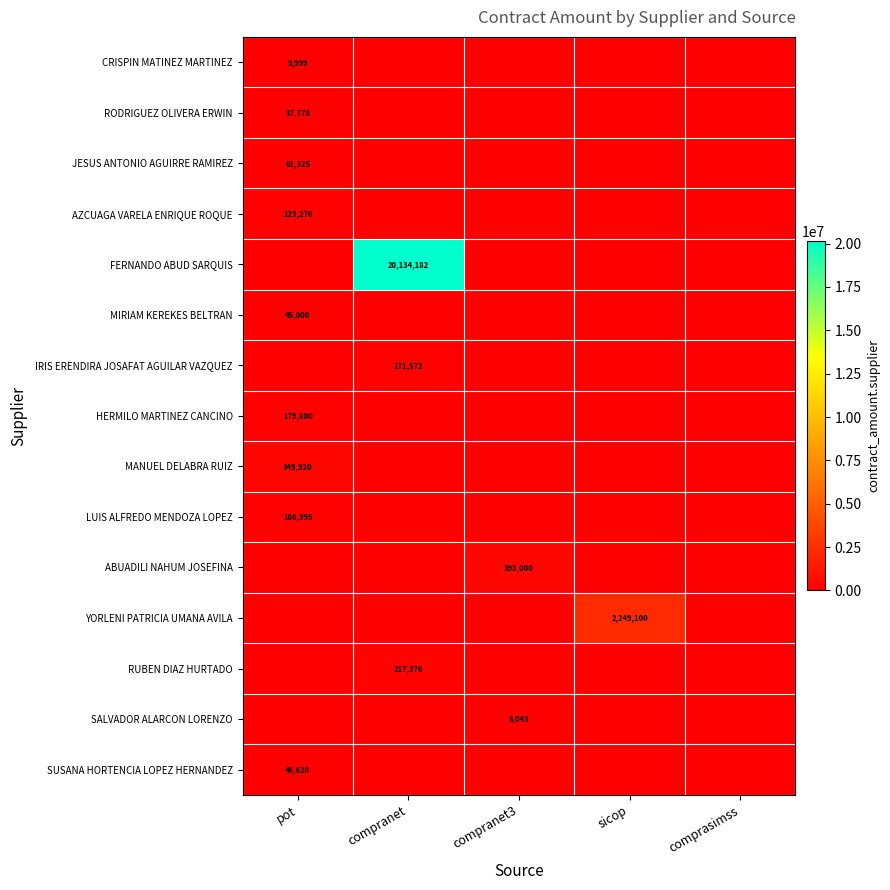

The value of SALVADOR ALARCON LORENZO at compranet3 is 2003. True or false?

False